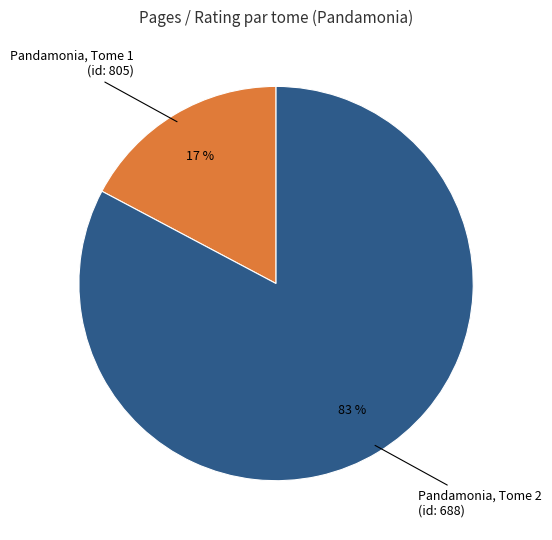

To the nearest percent, what is the difference between the largest and smallest slice percentages?

66%